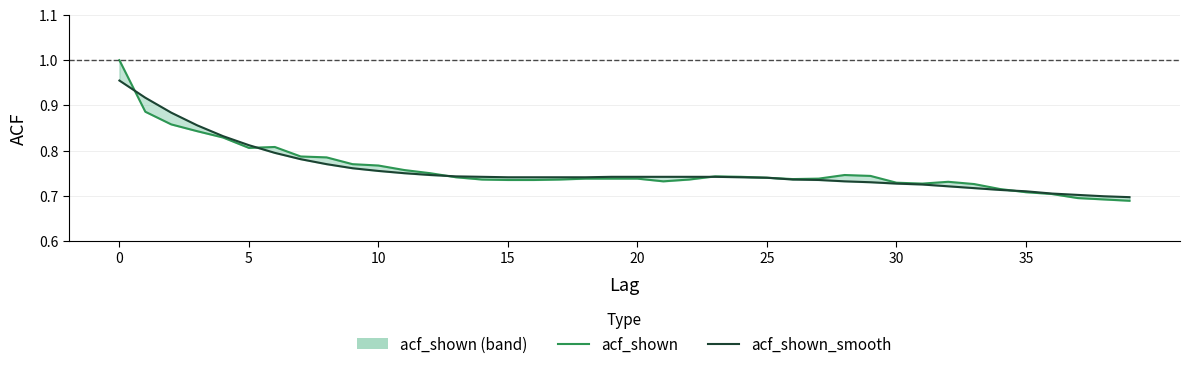

List the series in order of their peak value, lowest first.

acf_shown_smooth, acf_shown